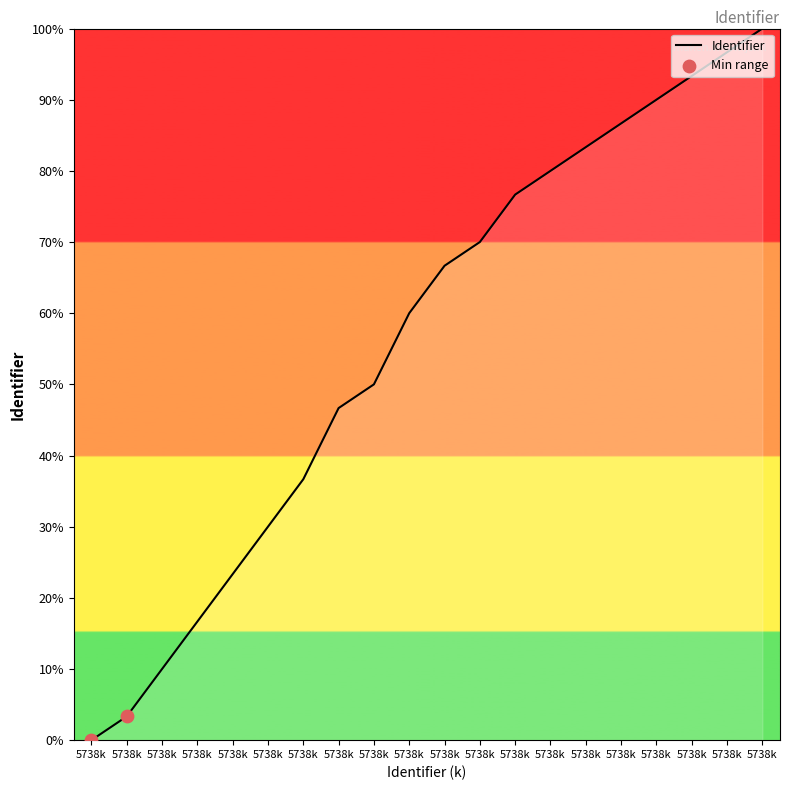

Does the chart have visible grid lines?

No